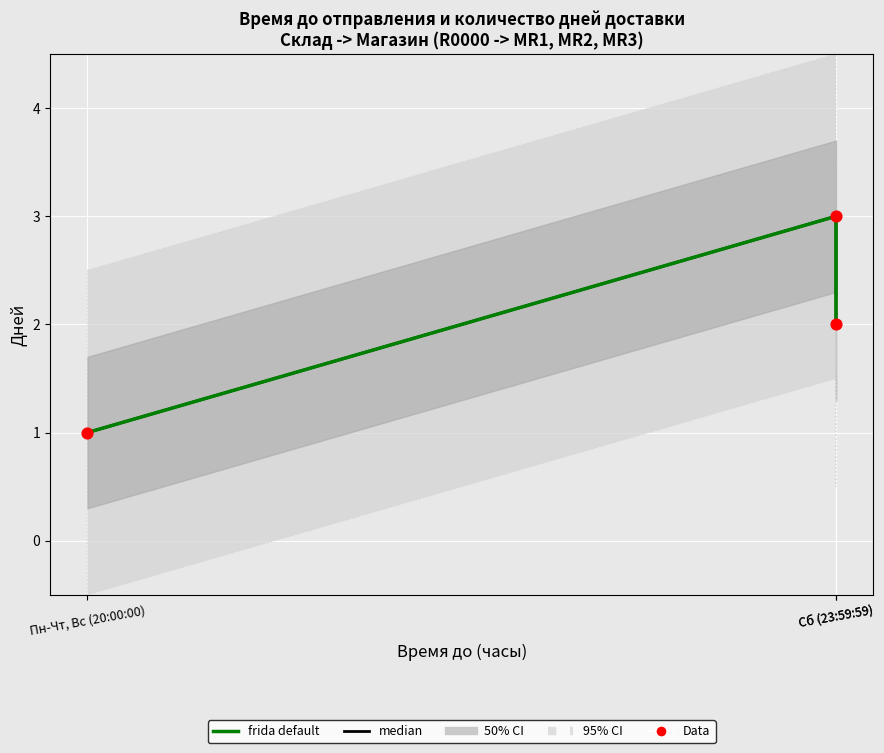

Which series has the largest total across all categories?

median